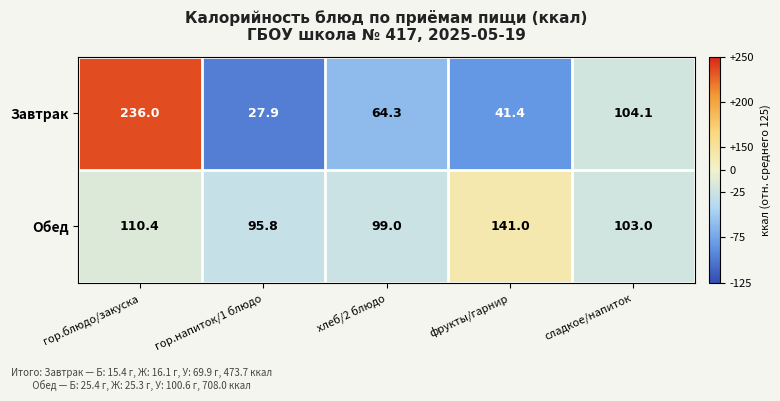

What is the difference between the maximum and second lowest values in the Обед series?

42.0